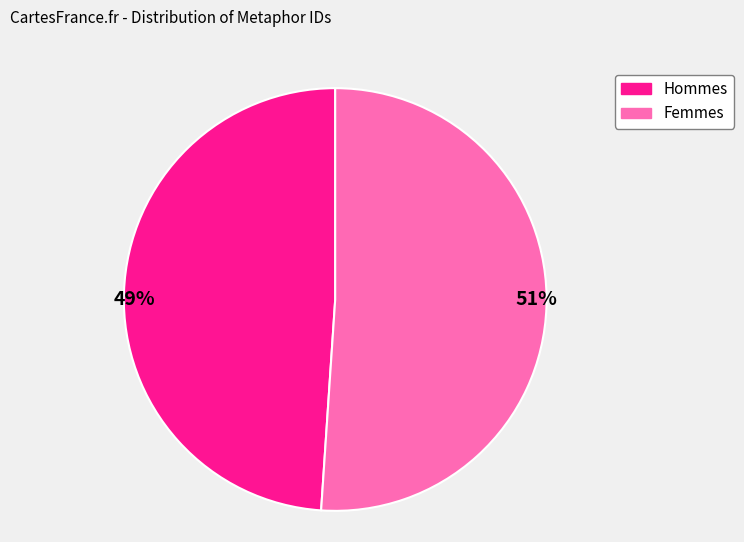

To the nearest percent, what is the difference between the largest and smallest slice percentages?

2%